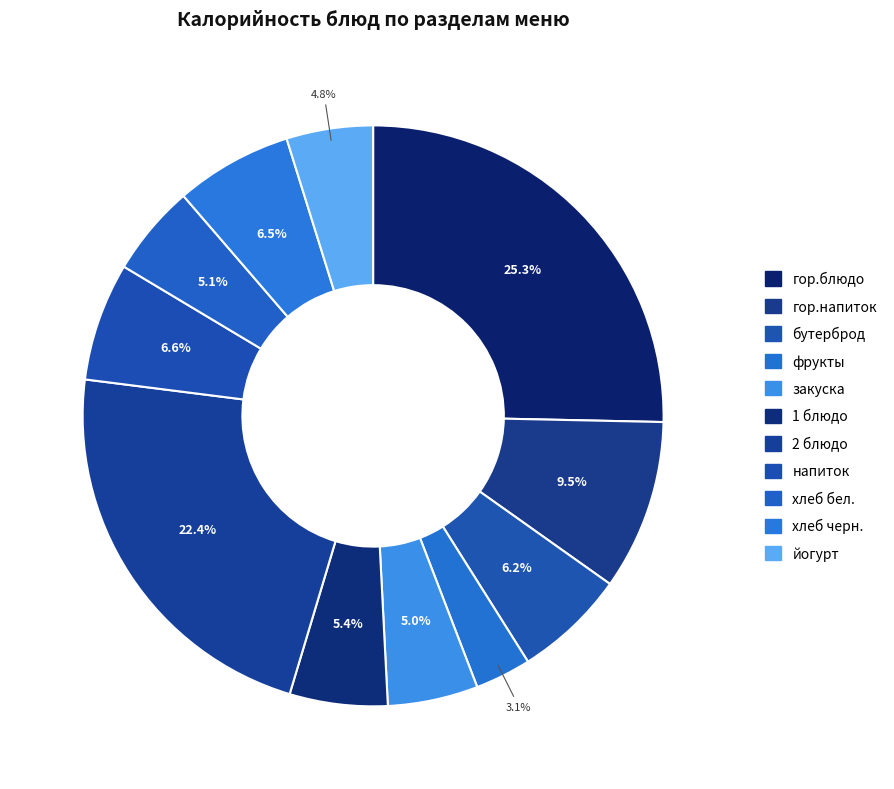

Count the number of slices in the pie.

11